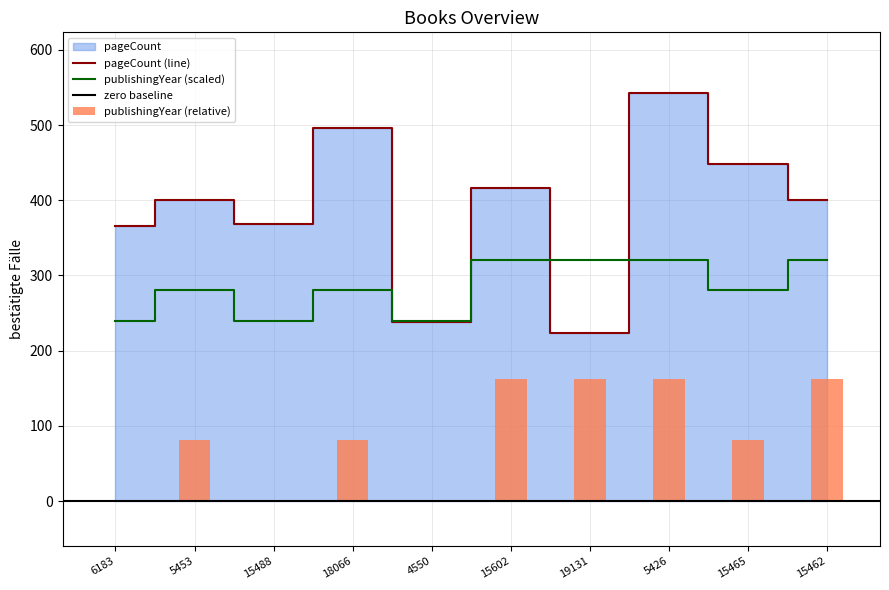

What is the highest value of the publishingYear series?

320